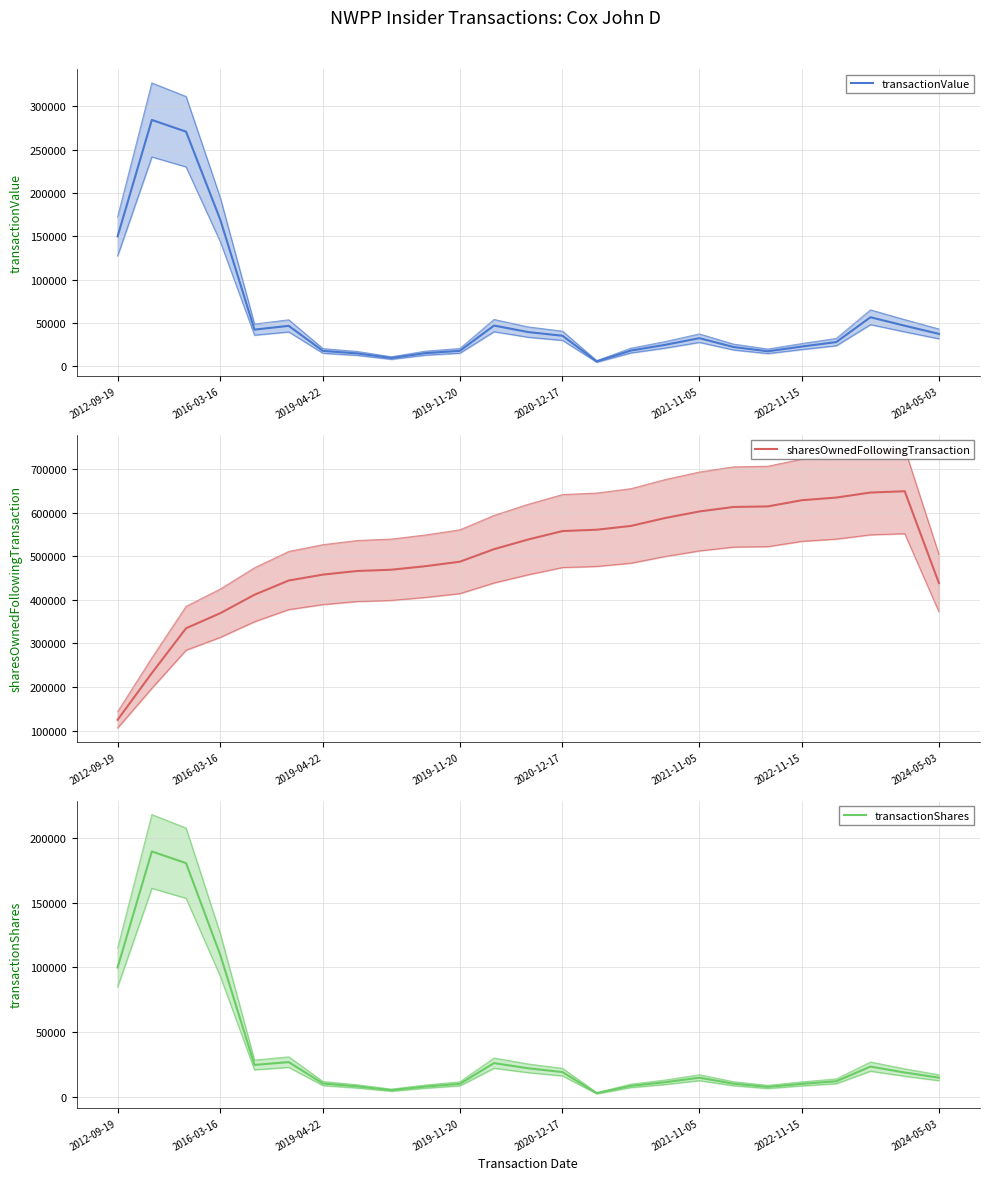

How many data points in transactionShares are above 14999?

13